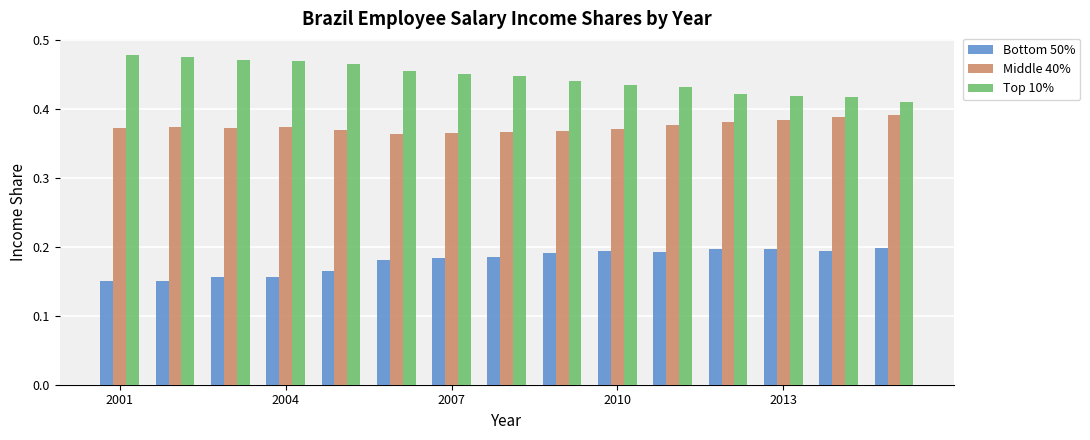

Which series has the largest total across all categories?

Top 10%